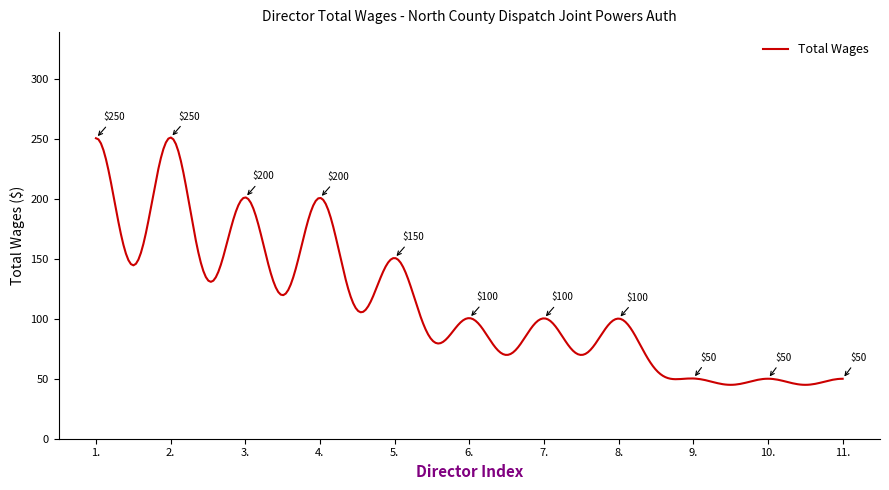

What is the greatest value displayed?

251.4